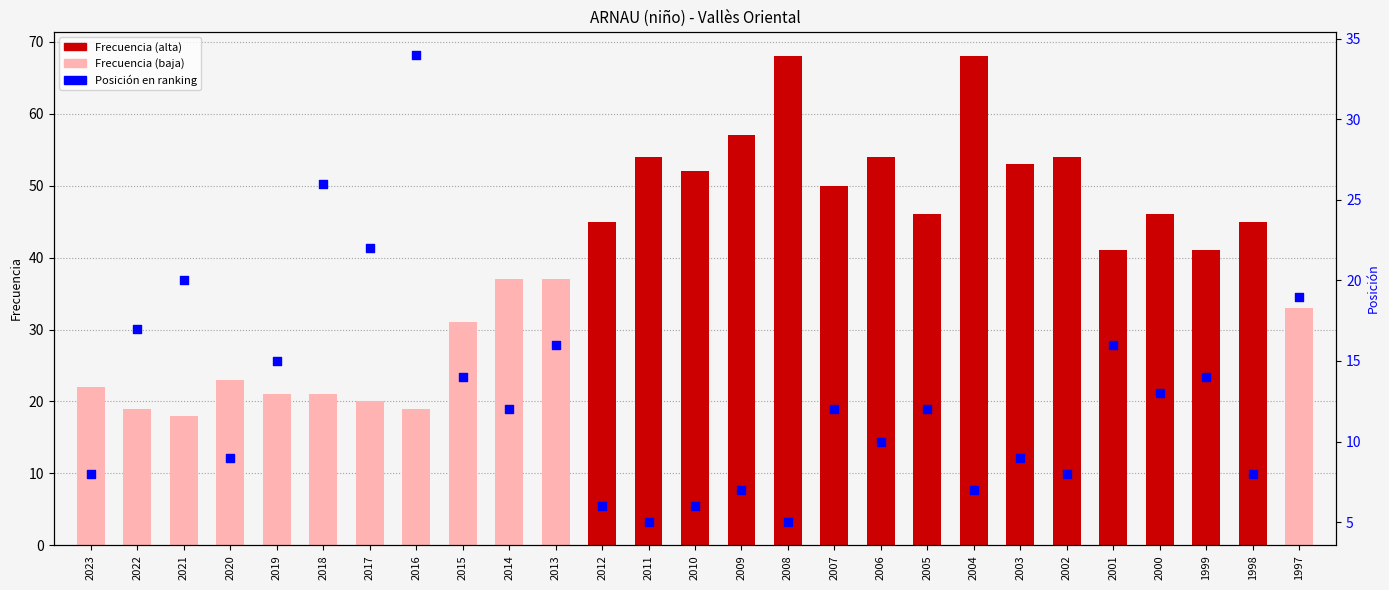

What is the total value across all series at 2011?

59